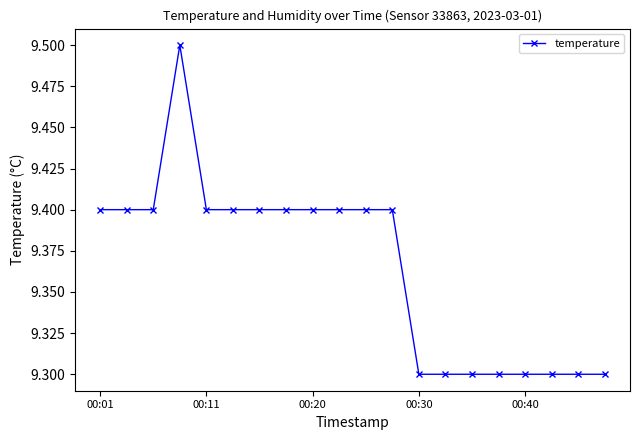

Reading left to right, what are all the values shown in this chart?

9.4	9.4	9.4	9.5	9.4	9.4	9.4	9.4	9.4	9.4	9.4	9.4	9.3	9.3	9.3	9.3	9.3	9.3	9.3	9.3